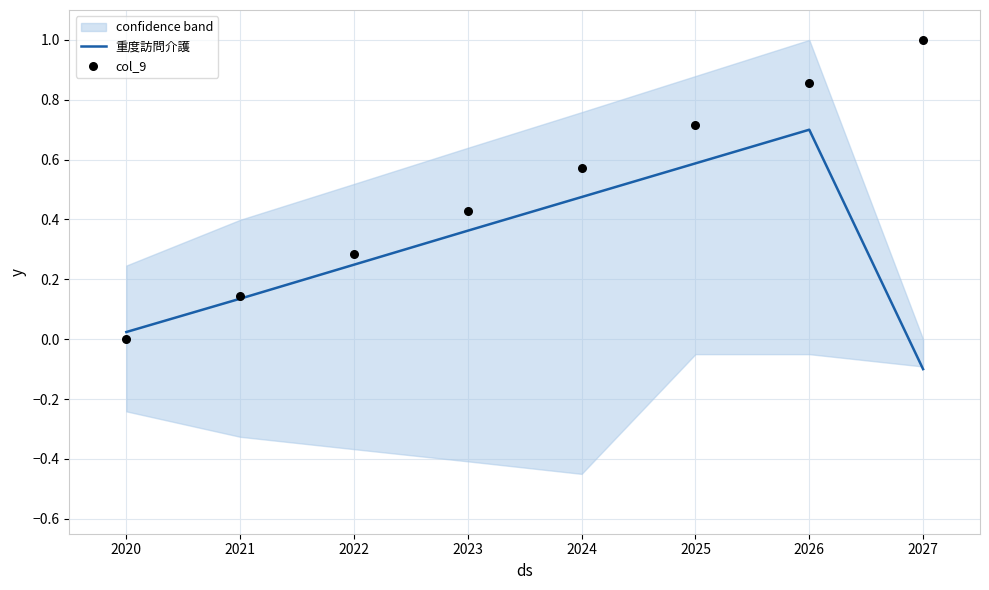

Which series has the largest total across all categories?

col_9